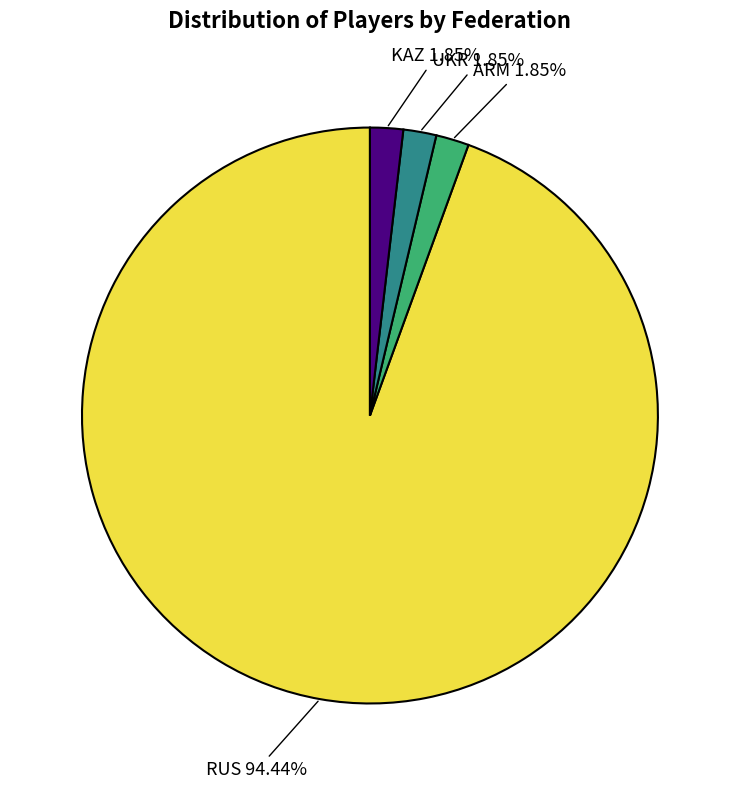

Is there a majority slice in this chart?

Yes